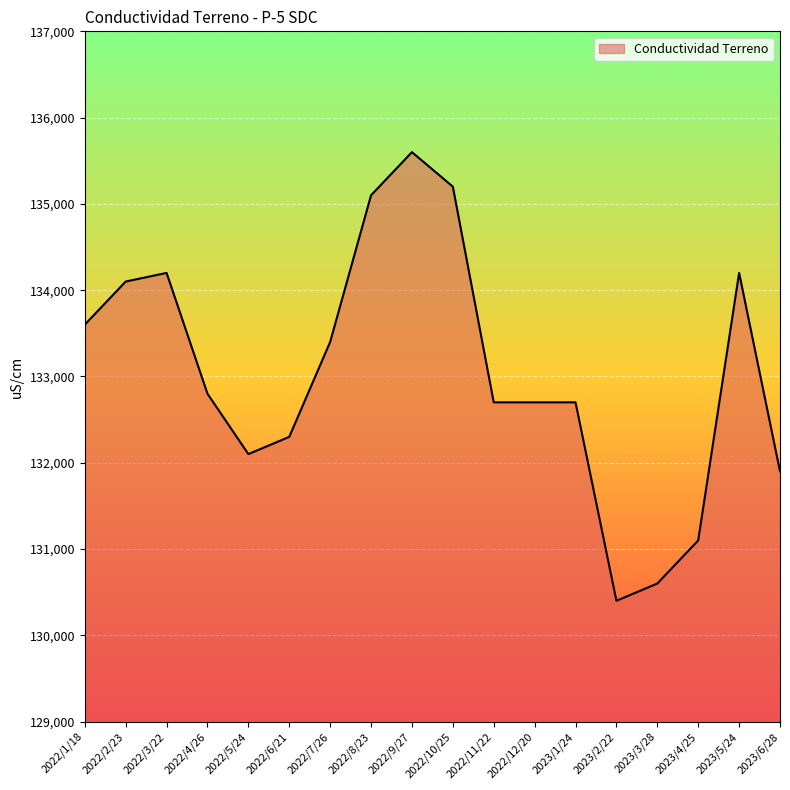

What is the difference between the maximum and minimum values?

5200